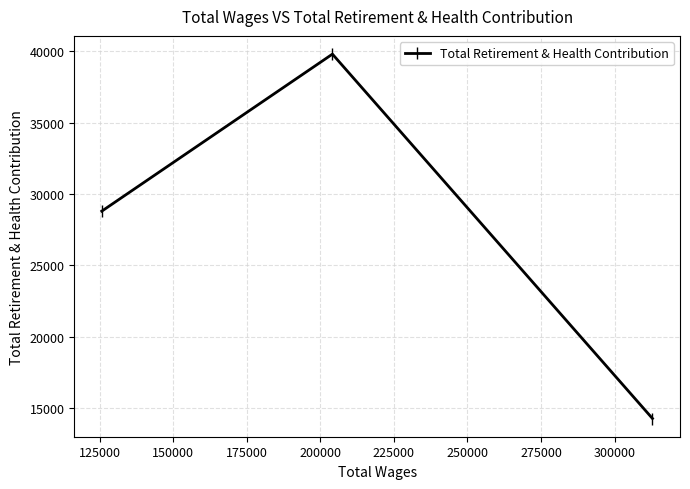

What is the value of the 1st point from the left?

28806